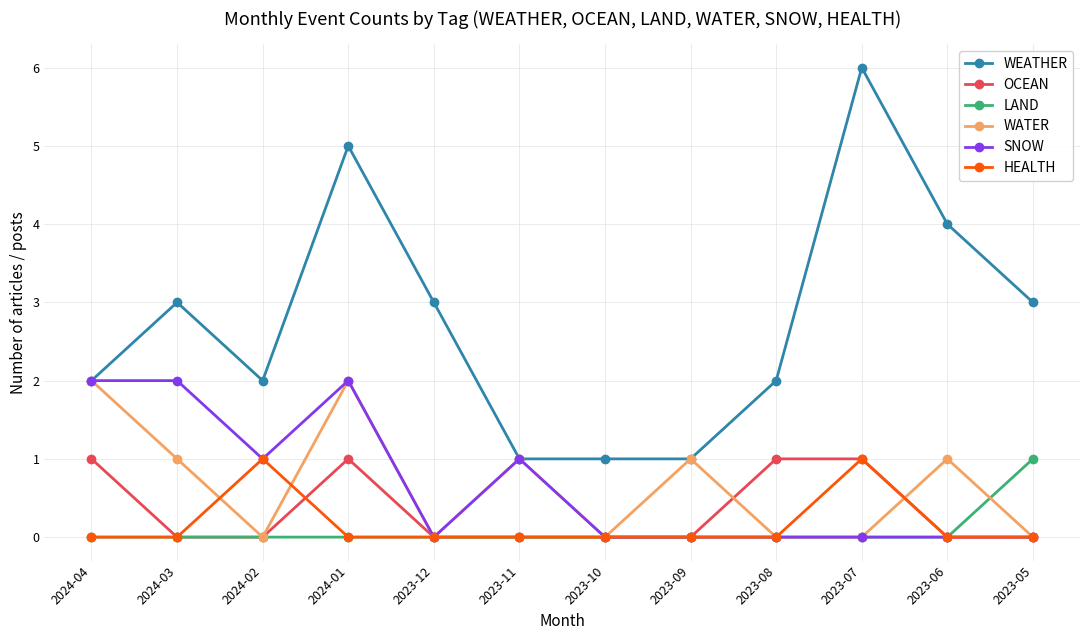

What is the greatest value displayed?

6